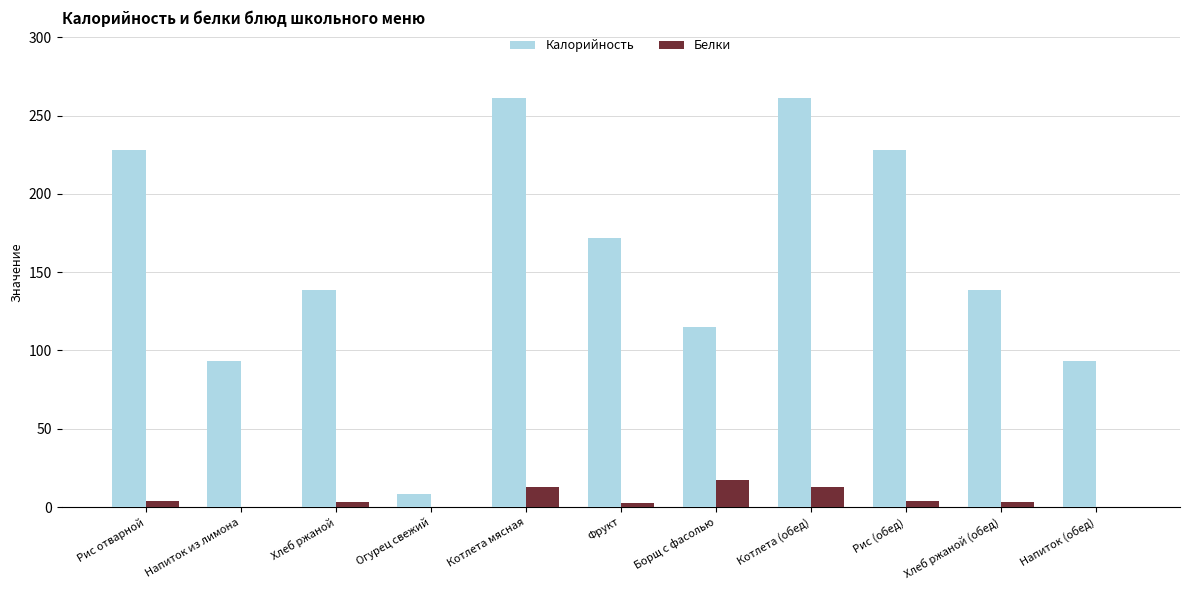

What are all the series names shown in the legend?

Калорийность, Белки